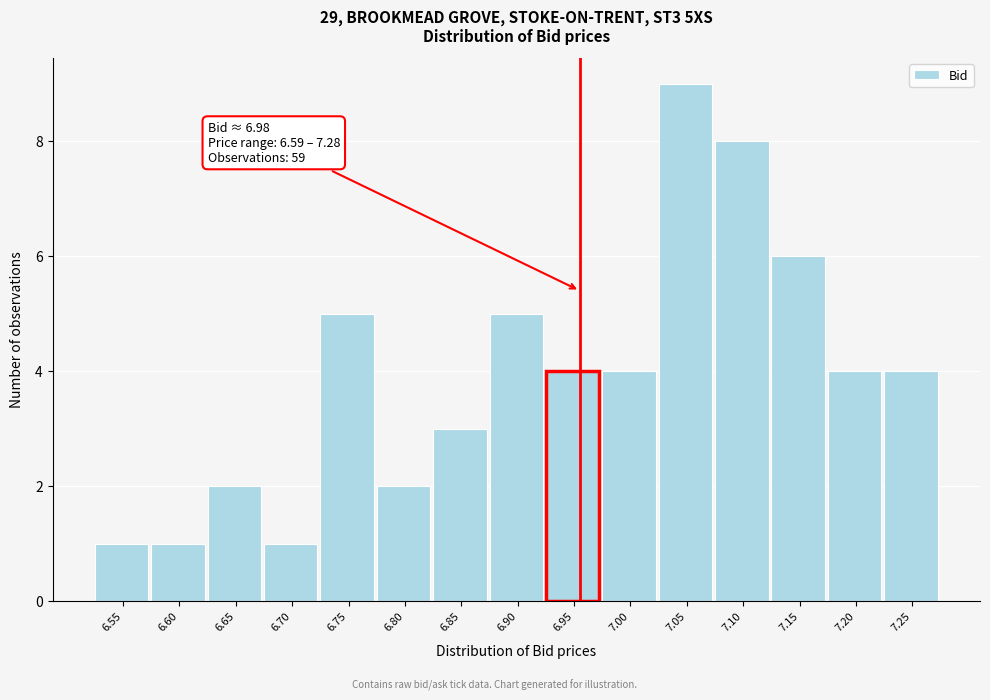

Reading left to right, extract all data points from this chart.

6.55=1	6.60=1	6.65=2	6.70=1	6.75=5	6.80=2	6.85=3	6.90=5	6.95=4	7.00=4	7.05=9	7.10=8	7.15=6	7.20=4	7.25=4